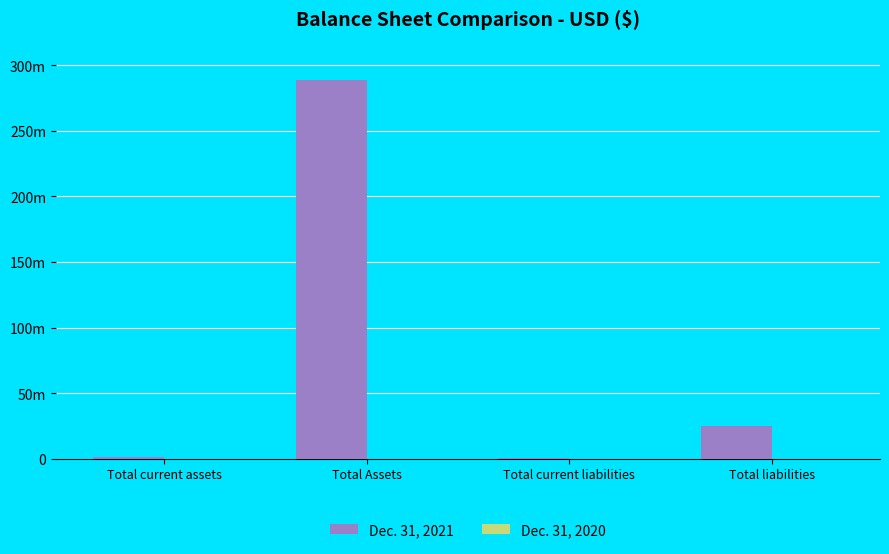

At which category is the sum across all series the highest?

Total Assets